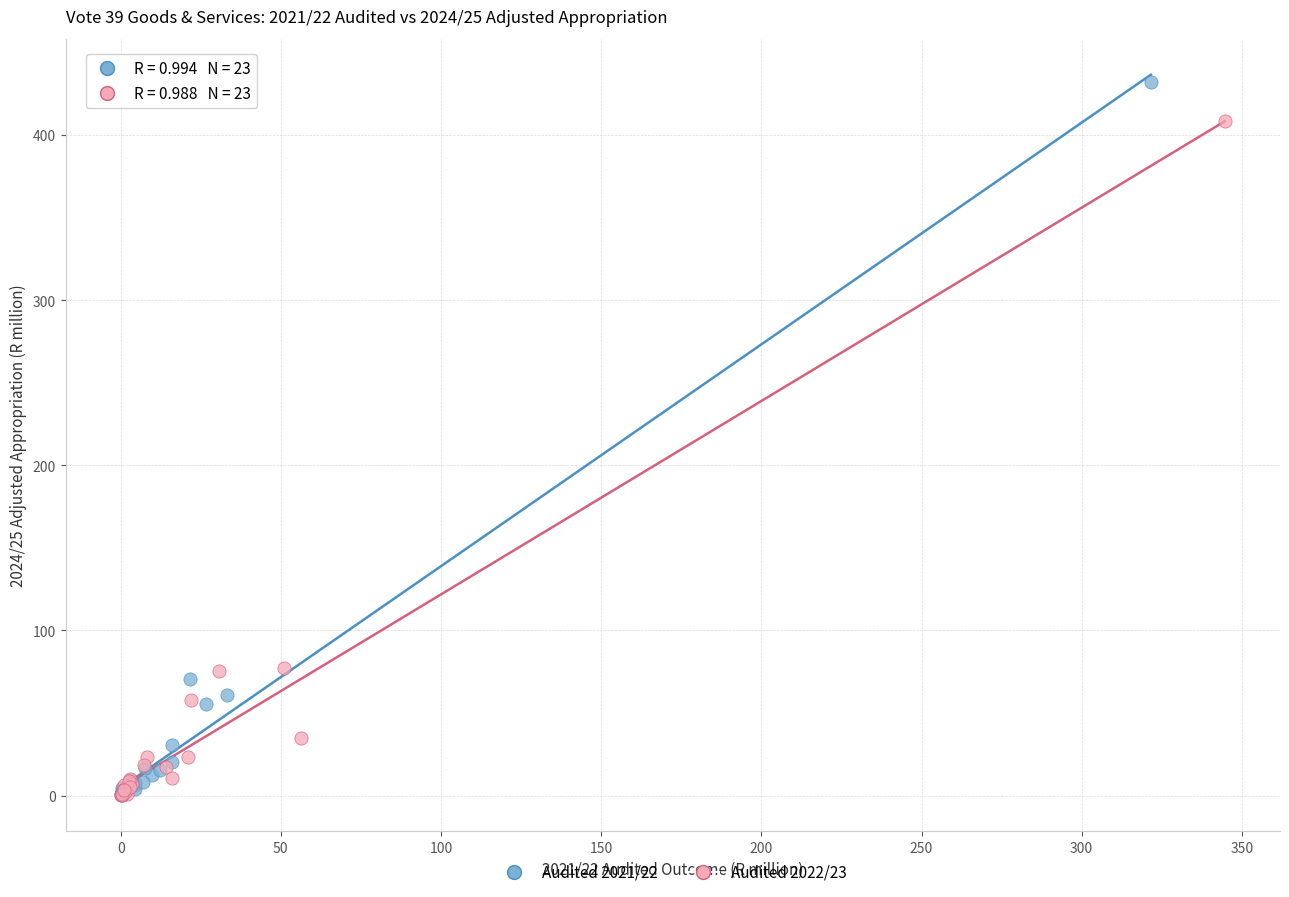

Which series has the largest Y range (max minus min)?

Audited 2021/22